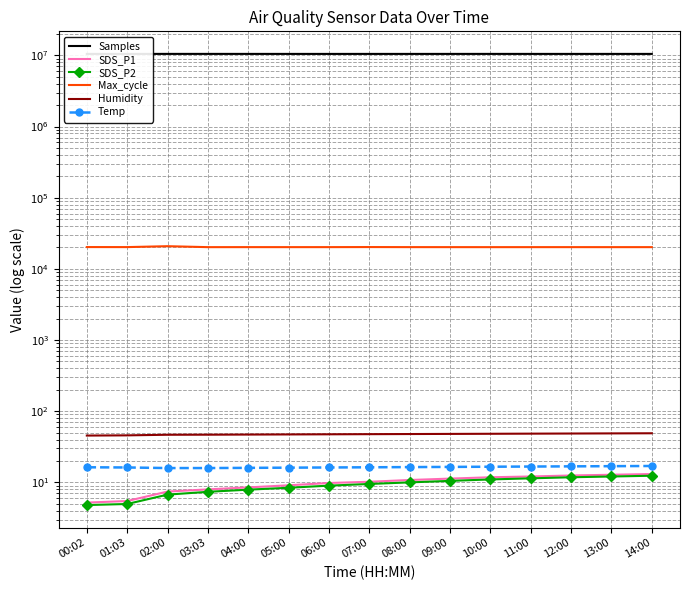

What is the sum of the Samples values at 10:00 and 00:02?

21014372.0